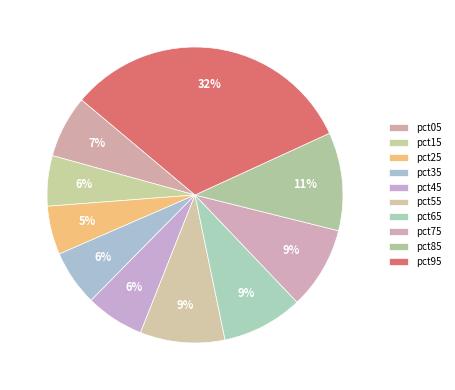

Does any single category account for the majority?

No